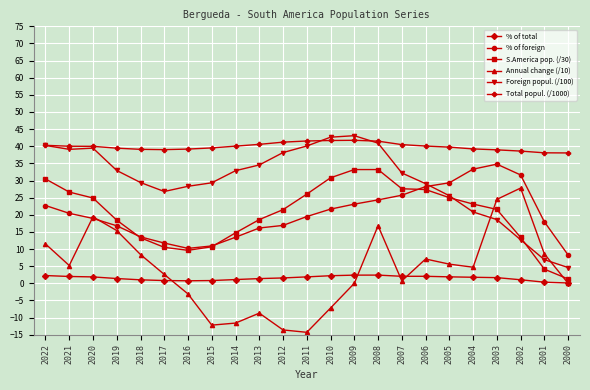

What is the minimum value for % of foreign?

8.3